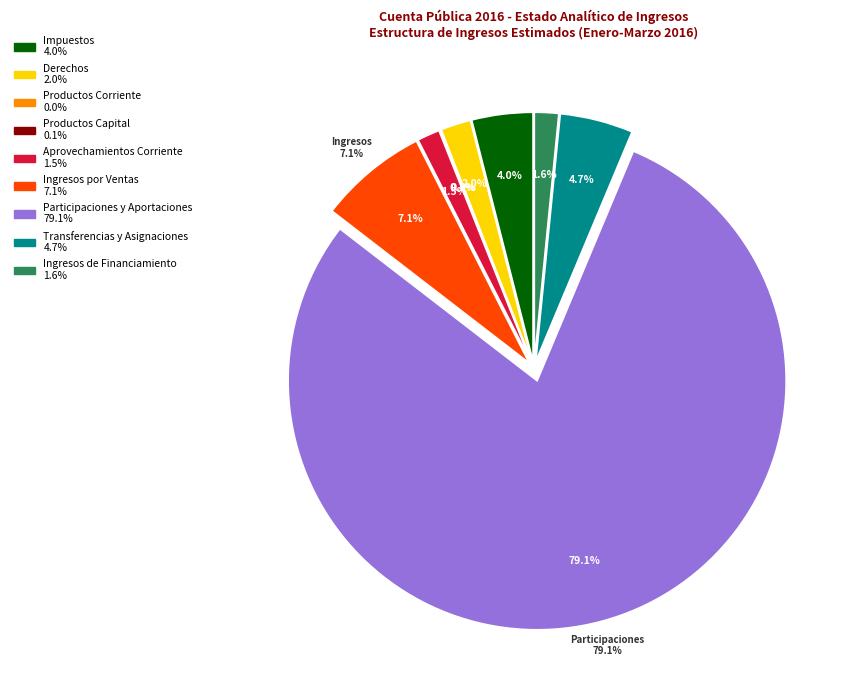

Count the number of slices in the pie.

9